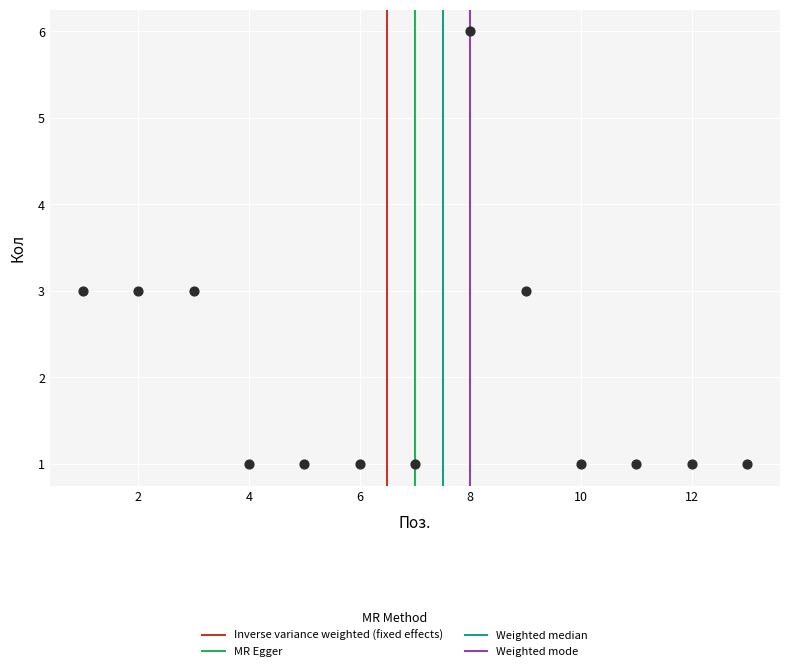

What is the range of Y values (max minus min)?

5